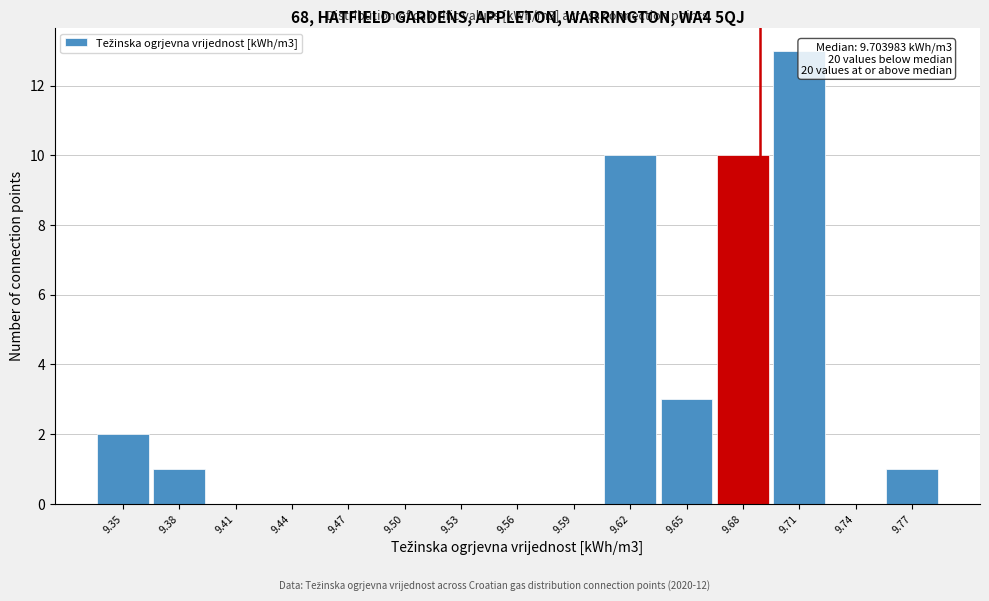

Reading right to left, extract all data points from this chart.

9.77=1	9.74=0	9.71=13	9.68=10	9.65=3	9.62=10	9.59=0	9.56=0	9.53=0	9.50=0	9.47=0	9.44=0	9.41=0	9.38=1	9.35=2